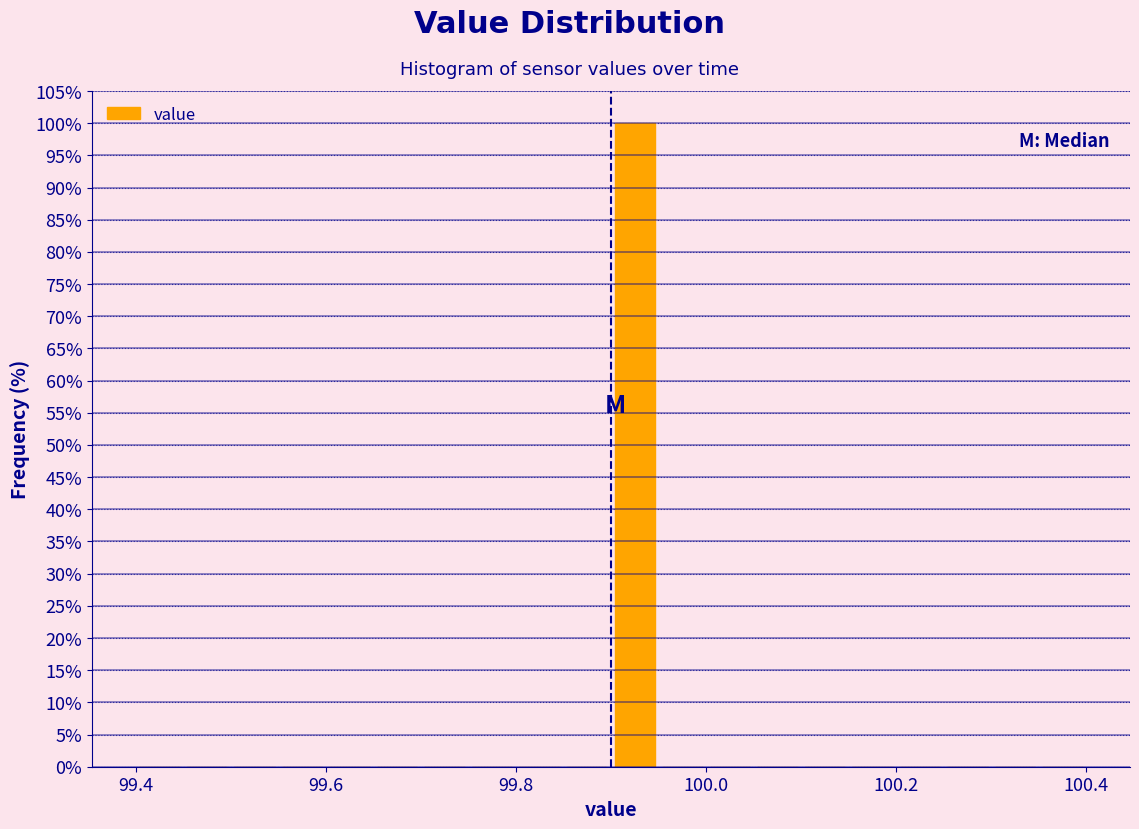

Read against the x-axis, roughly where is the centre of the tallest bar?

99.92